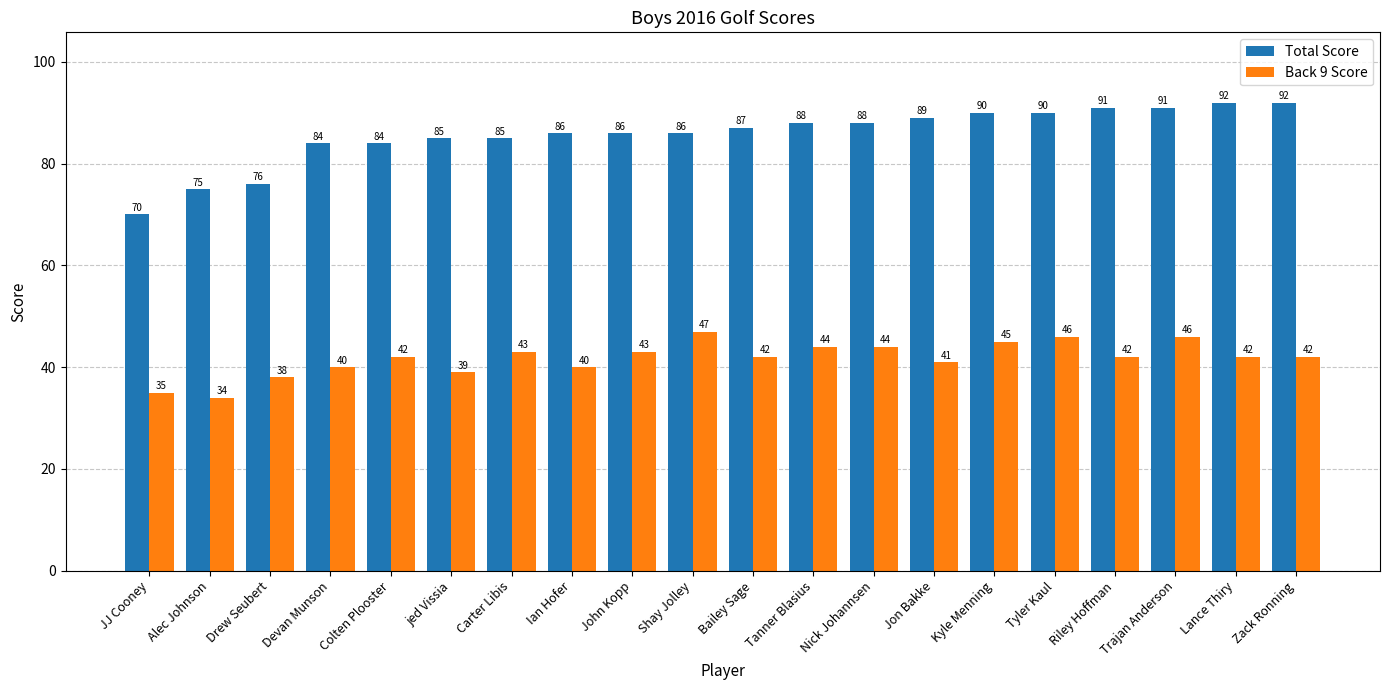

What is the maximum value shown in the chart?

92